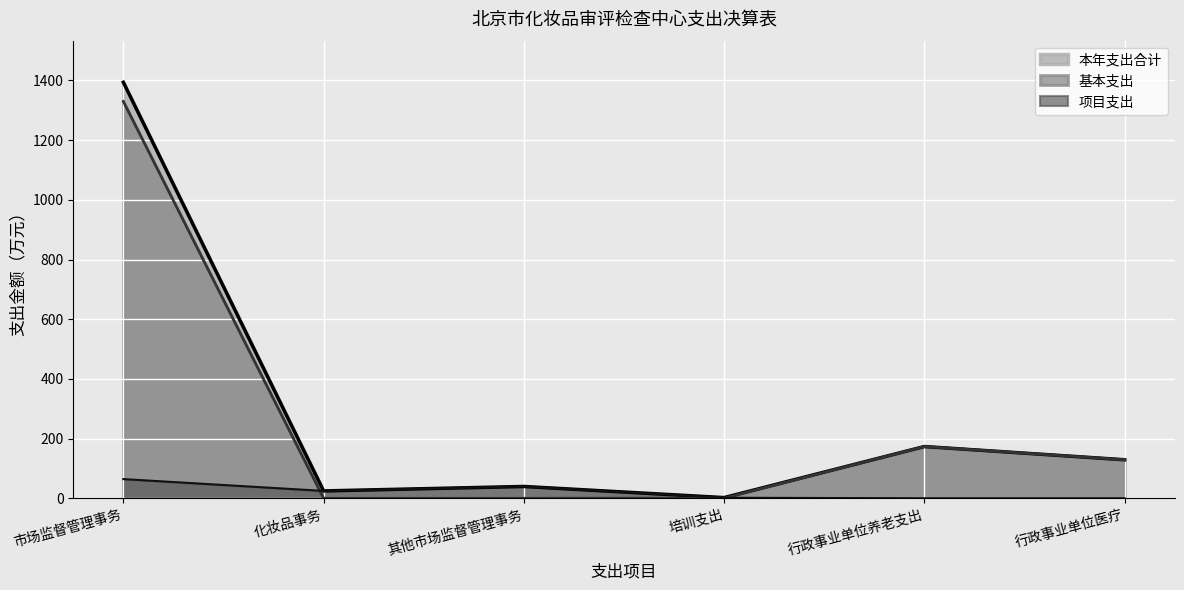

Which series has the widest spread of values?

本年支出合计